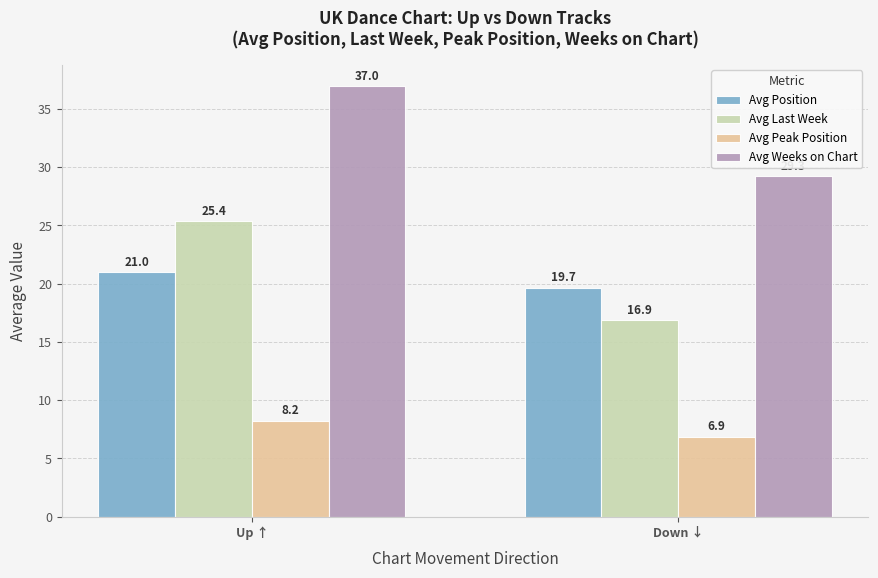

How many groups of bars are there?

2